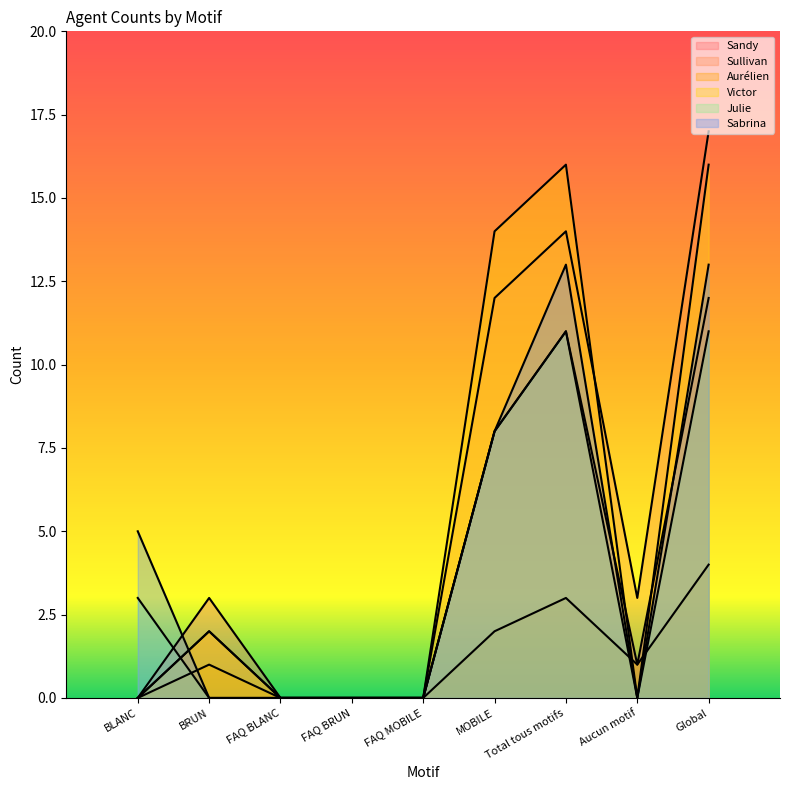

Reading left to right, transcribe all the data shown in this chart.

Sandy: BLANC=0	BRUN=3	FAQ BLANC=0	FAQ BRUN=0	FAQ MOBILE=0	MOBILE=8	Total tous motifs=11	Aucun motif=1	Global=12
Sullivan: BLANC=0	BRUN=2	FAQ BLANC=0	FAQ BRUN=0	FAQ MOBILE=0	MOBILE=12	Total tous motifs=14	Aucun motif=3	Global=17
Aurélien: BLANC=0	BRUN=1	FAQ BLANC=0	FAQ BRUN=0	FAQ MOBILE=0	MOBILE=2	Total tous motifs=3	Aucun motif=1	Global=4
Victor: BLANC=0	BRUN=2	FAQ BLANC=0	FAQ BRUN=0	FAQ MOBILE=0	MOBILE=14	Total tous motifs=16	Aucun motif=0	Global=16
Julie: BLANC=3	BRUN=0	FAQ BLANC=0	FAQ BRUN=0	FAQ MOBILE=0	MOBILE=8	Total tous motifs=11	Aucun motif=0	Global=11
Sabrina: BLANC=5	BRUN=0	FAQ BLANC=0	FAQ BRUN=0	FAQ MOBILE=0	MOBILE=8	Total tous motifs=13	Aucun motif=0	Global=13